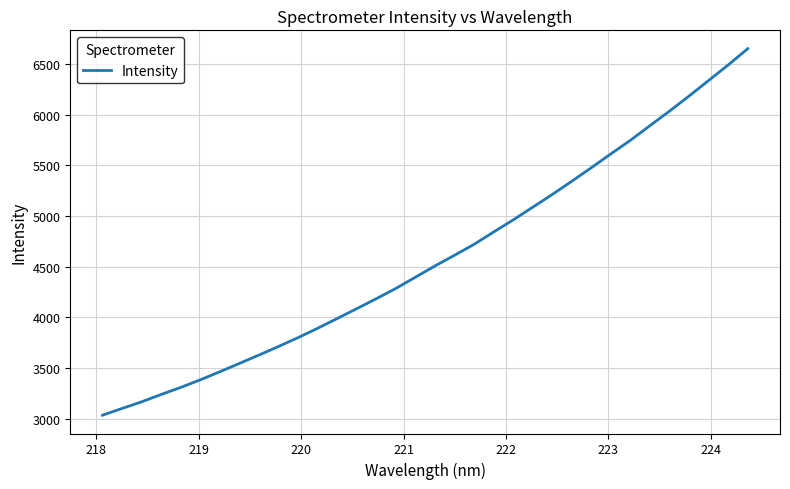

What is the maximum value shown in the chart?

6651.4